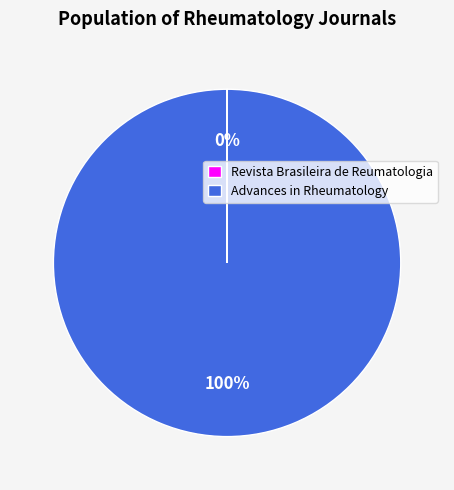

Which category accounts for the majority?

Advances in Rheumatology